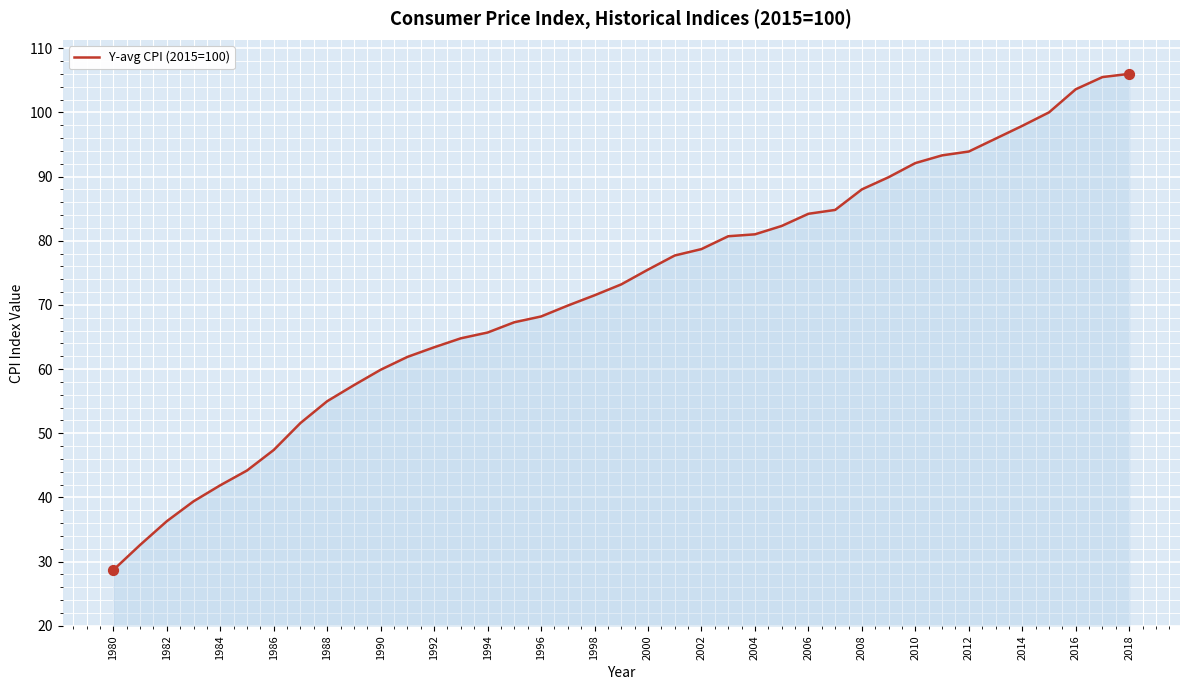

What is the difference between the maximum and minimum values?

77.3